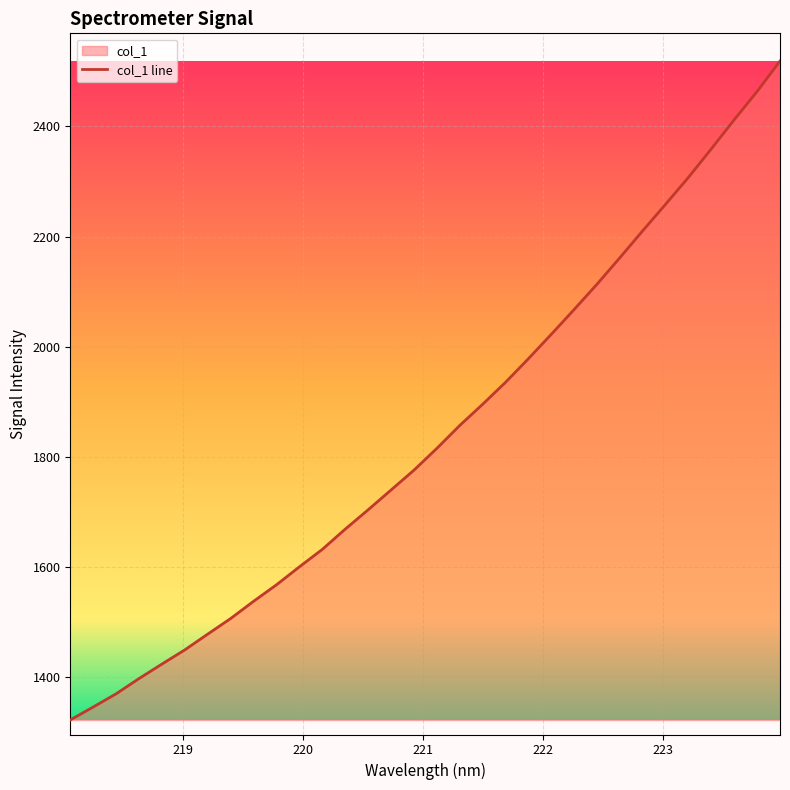

What is the difference between the maximum and minimum values?

1197.5